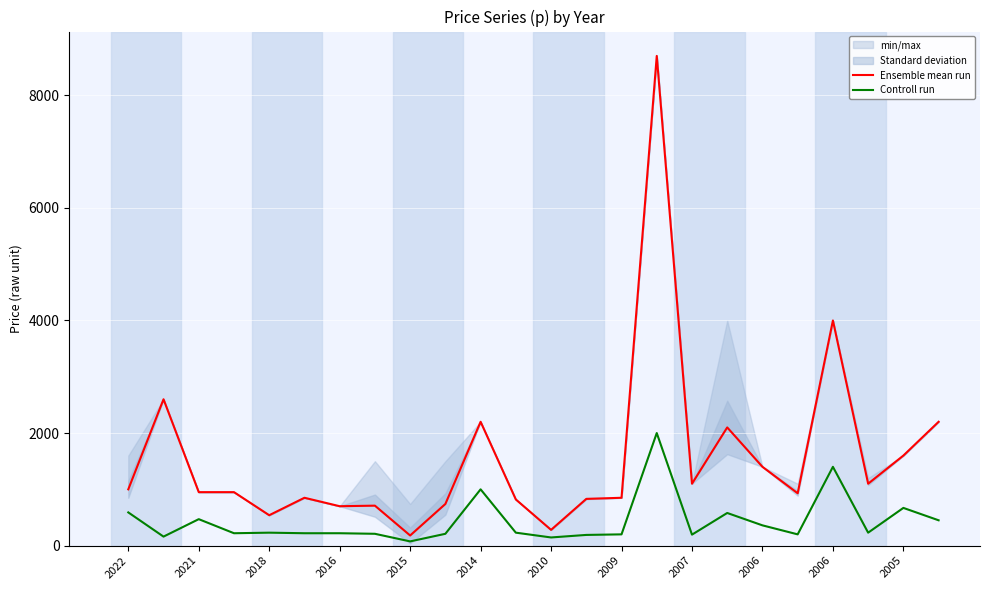

Does the chart display data point markers on the line(s)?

No